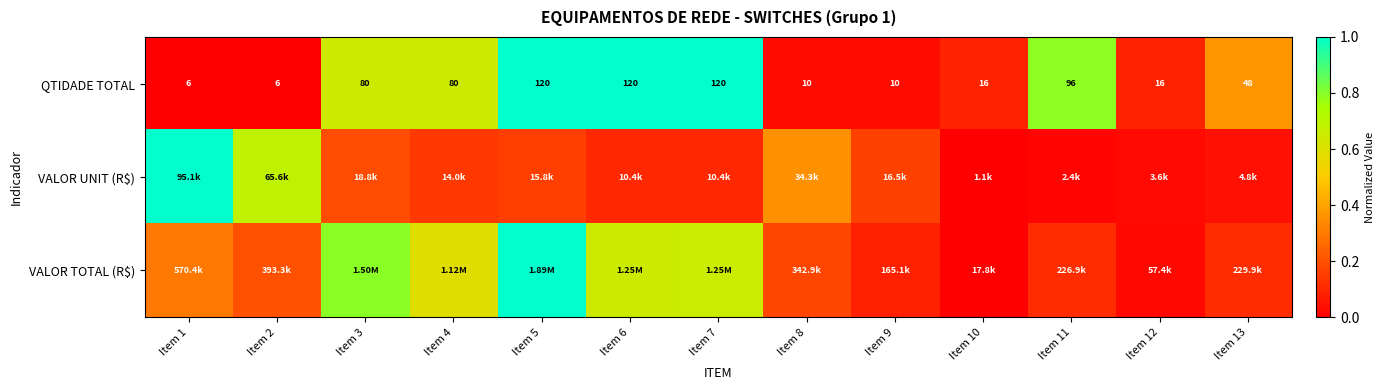

How many data points in QTIDADE TOTAL are less than 48?

6